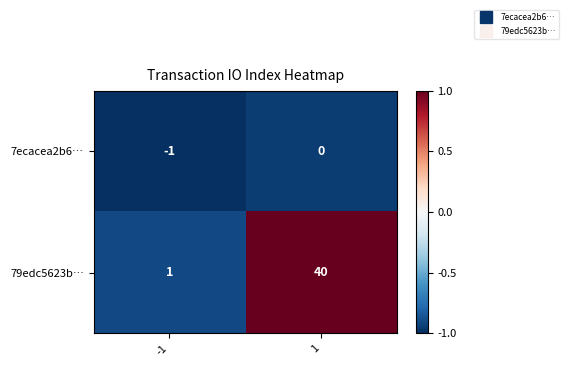

What is the smallest value displayed?

-1